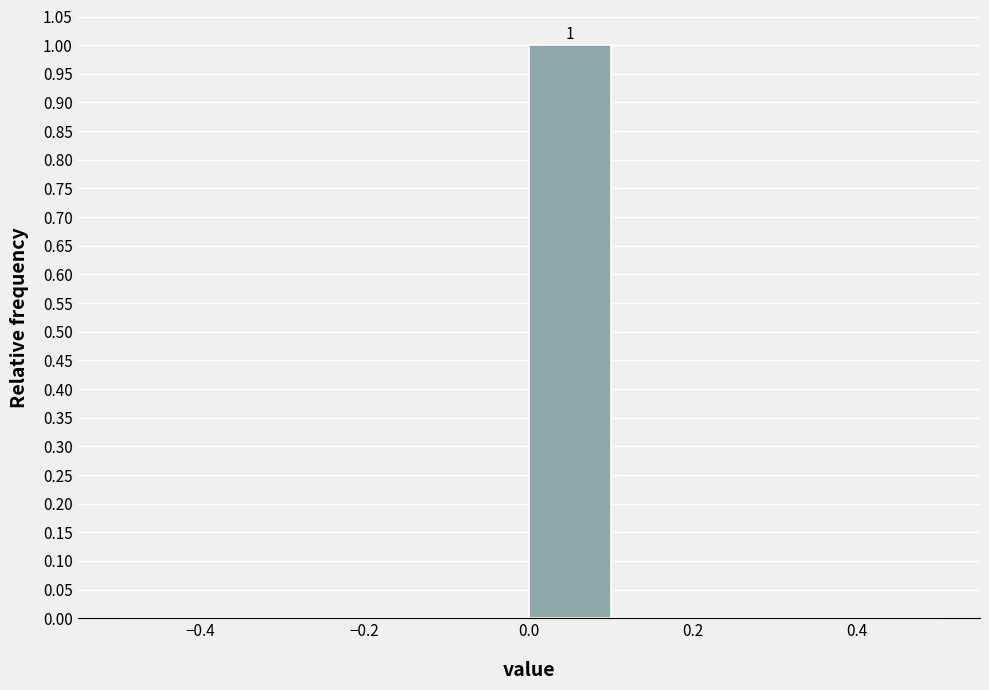

Over which range of the x-axis is the bar tallest?

0.0 to 0.1